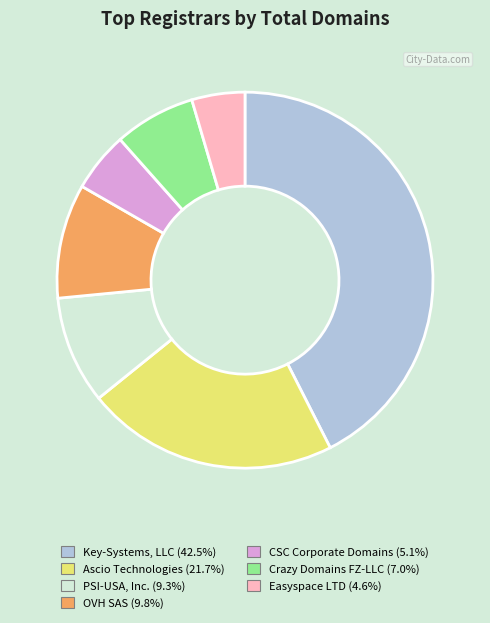

What is the ratio of the value at CSC Corporate Domains to the value at Ascio Technologies?

0.2